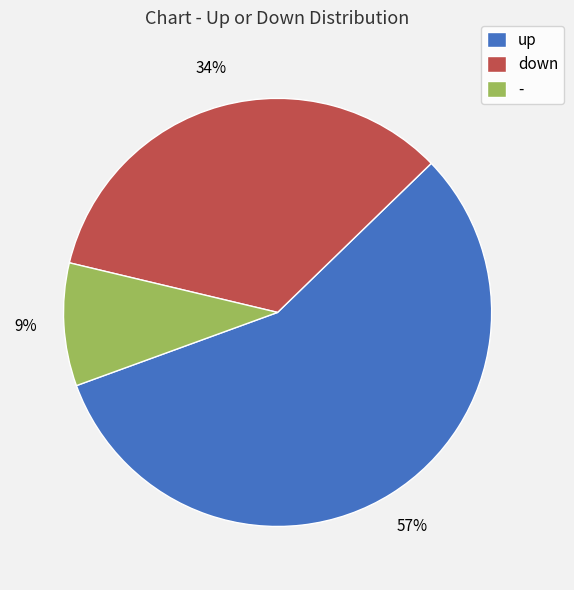

To the nearest percent, what portion does down represent?

34%